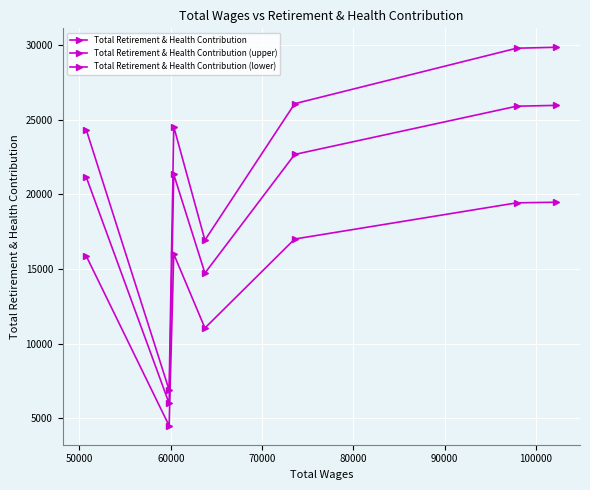

Is this an area chart (filled region under the line)?

No